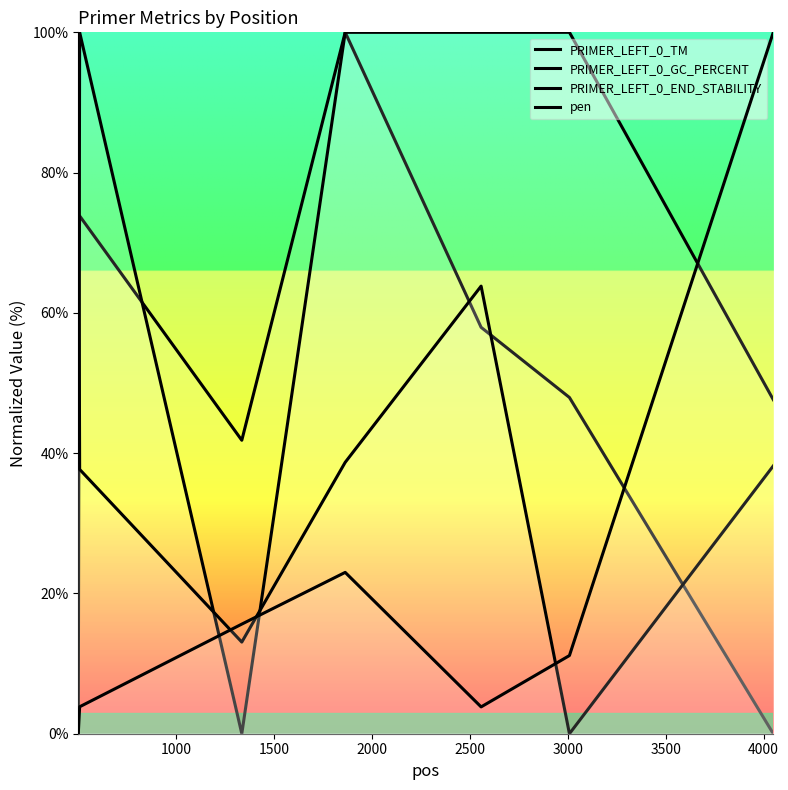

What are all the series names shown in the legend?

PRIMER_LEFT_0_TM, PRIMER_LEFT_0_GC_PERCENT, PRIMER_LEFT_0_END_STABILITY, pen